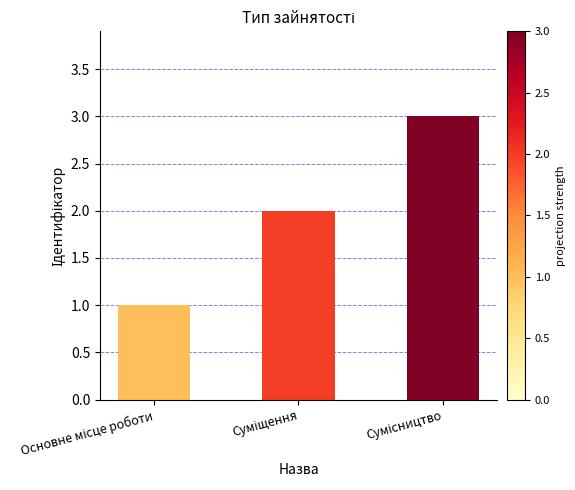

What is the greatest value displayed?

3